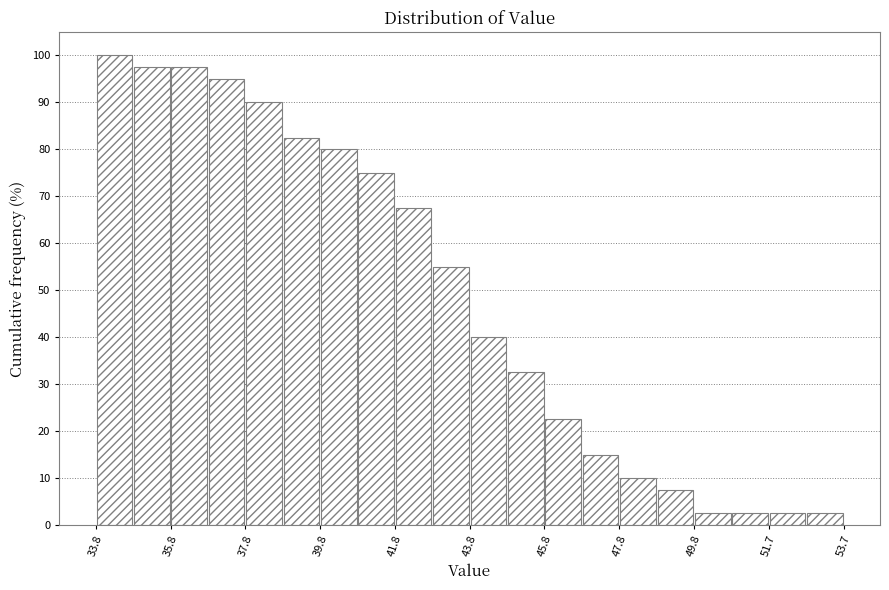

Over which range of the x-axis is the bar tallest?

33.8 to 34.8